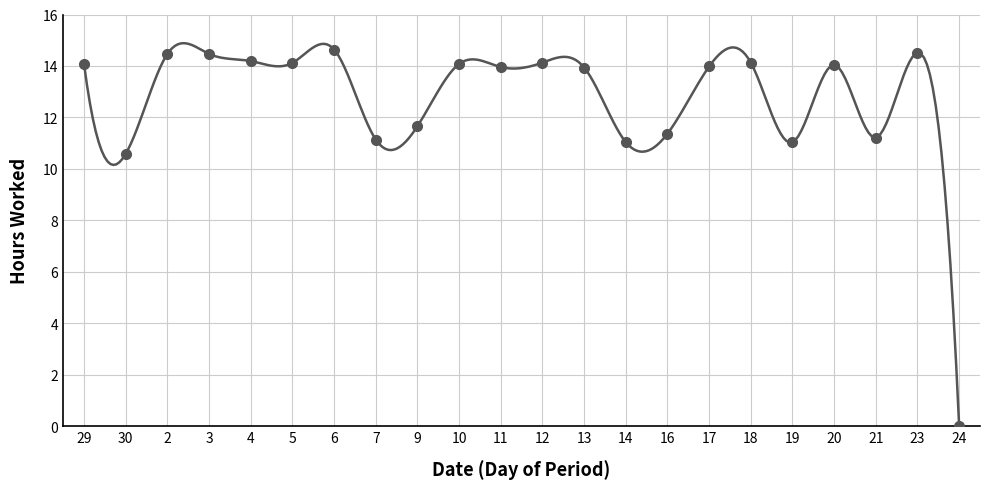

Count the number of data series in this chart.

1